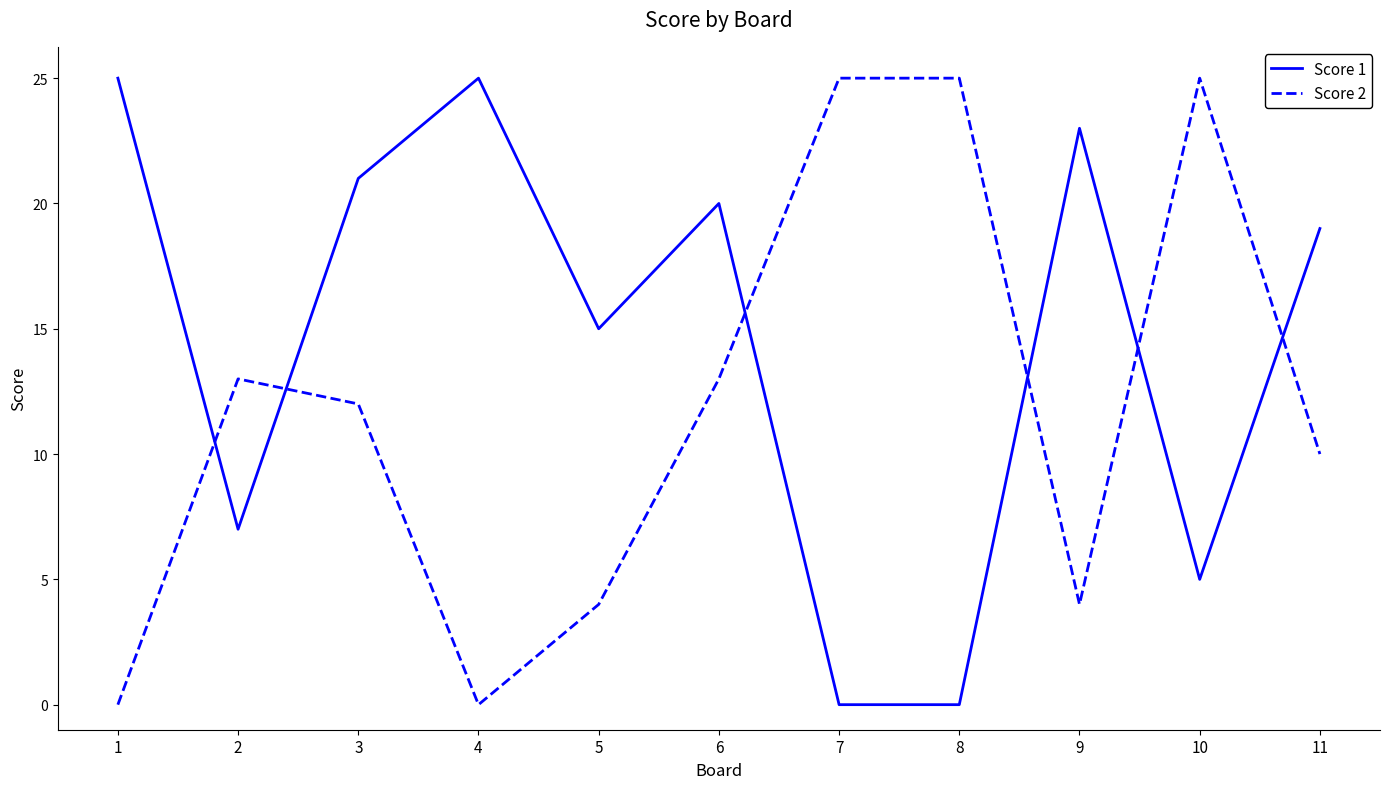

Reading left to right, what are all the values shown in this chart?

Score 1: 25	7	21	25	15	20	0	0	23	5	19
Score 2: 0	13	12	0	4	13	25	25	4	25	10